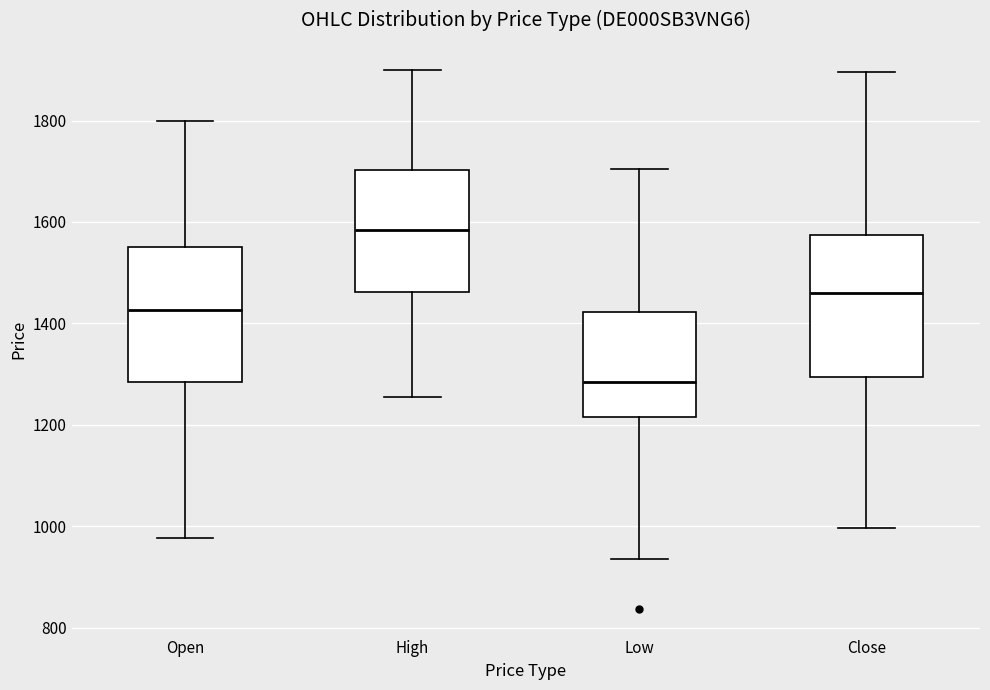

Reading left to right, read every box against the y-axis: the position of its median line, the range the box covers, and the ends of its whiskers. The values are not printed on the chart, so give them approximately, as read against the axis.

Open: median 1420, box 1280 to 1560, whiskers 980 to 1800
High: median 1580, box 1460 to 1700, whiskers 1260 to 1900
Low: median 1280, box 1220 to 1420, whiskers 940 to 1700
Close: median 1460, box 1300 to 1580, whiskers 1000 to 1900